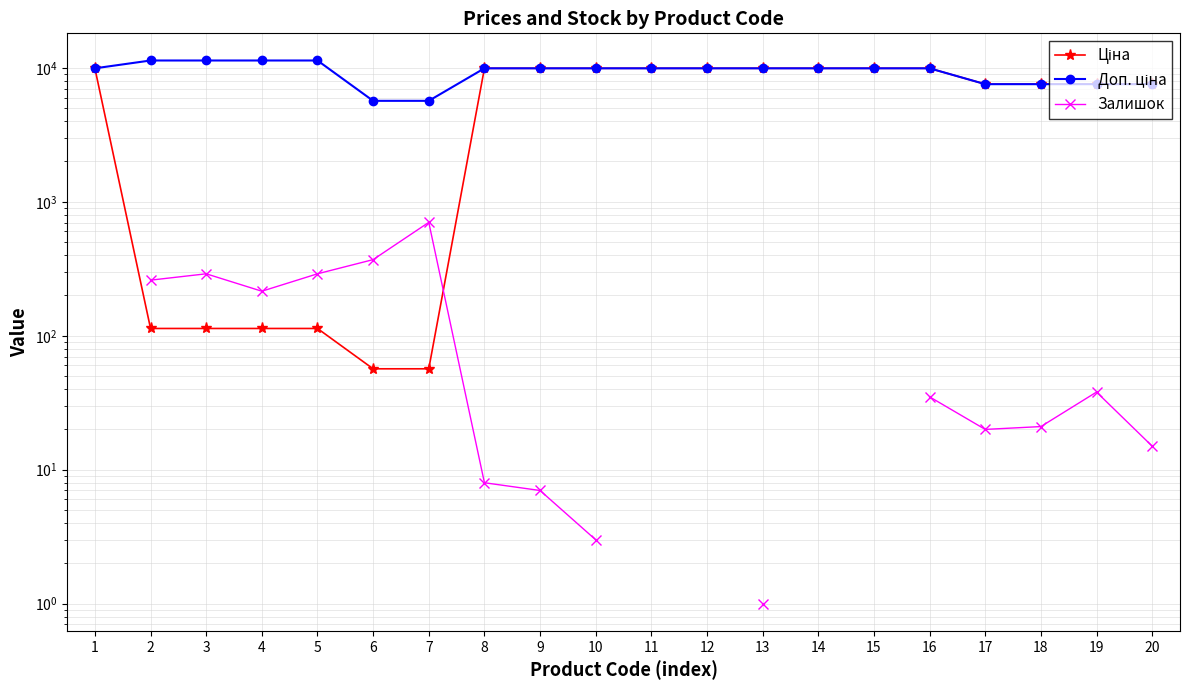

True or false: Ціна and Доп. ціна cross at least once.

False